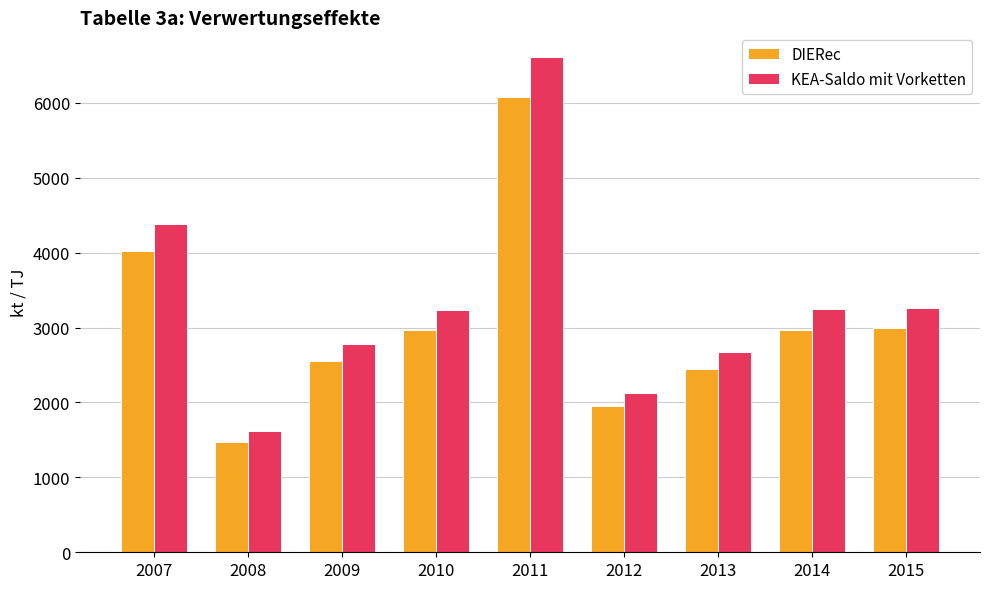

Rank the series by their maximum value, from highest to lowest.

KEA-Saldo mit Vorketten, DIERec